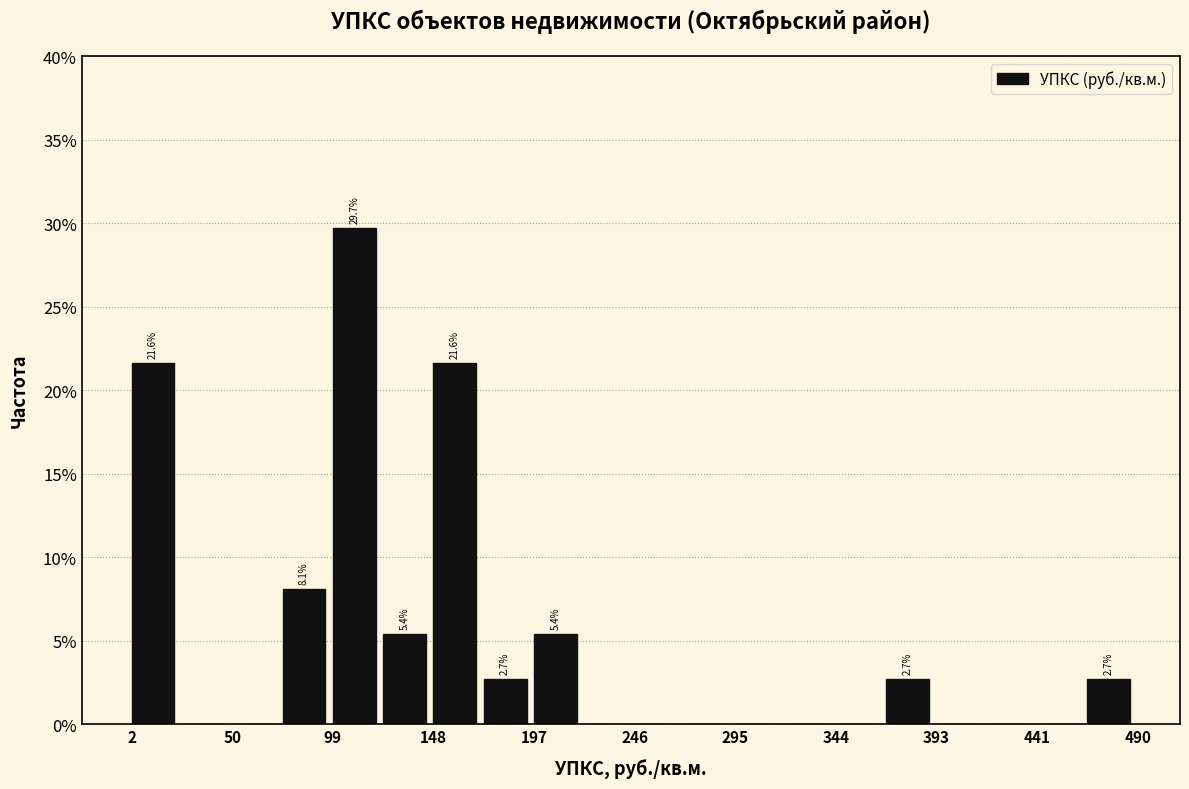

Over which range of the x-axis is the bar tallest?

100 to 125